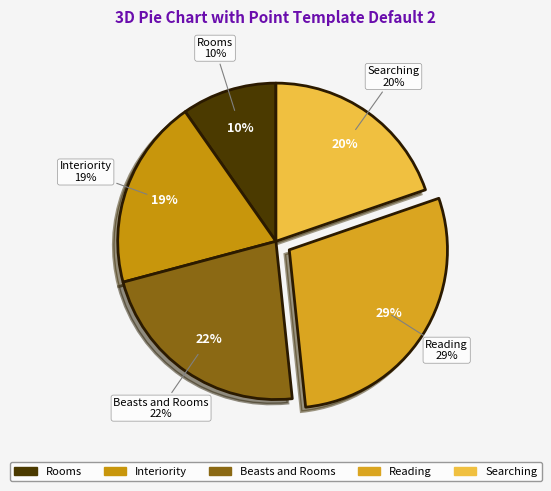

True or false: Beasts and Rooms accounts for 16% of the total.

False